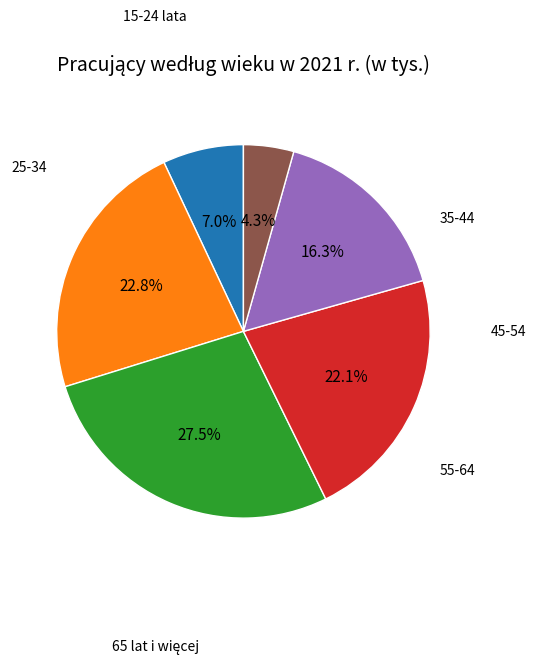

Is there any slice that represents more than half of the pie?

No